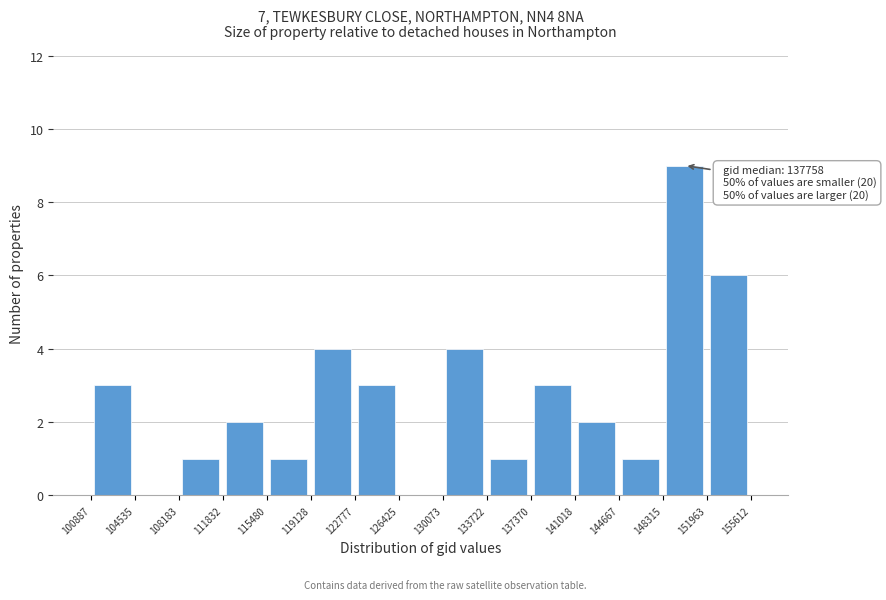

Over which range of the x-axis is the bar tallest?

148315 to 151963